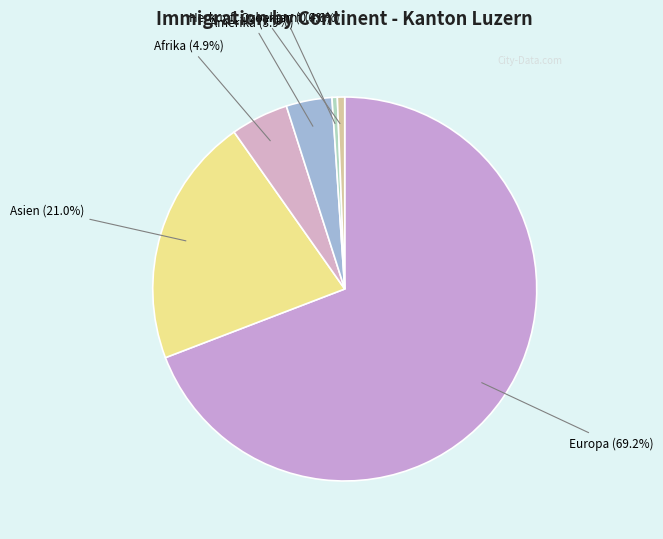

To the nearest percent, what is the combined percentage of Amerika and Afrika?

9%